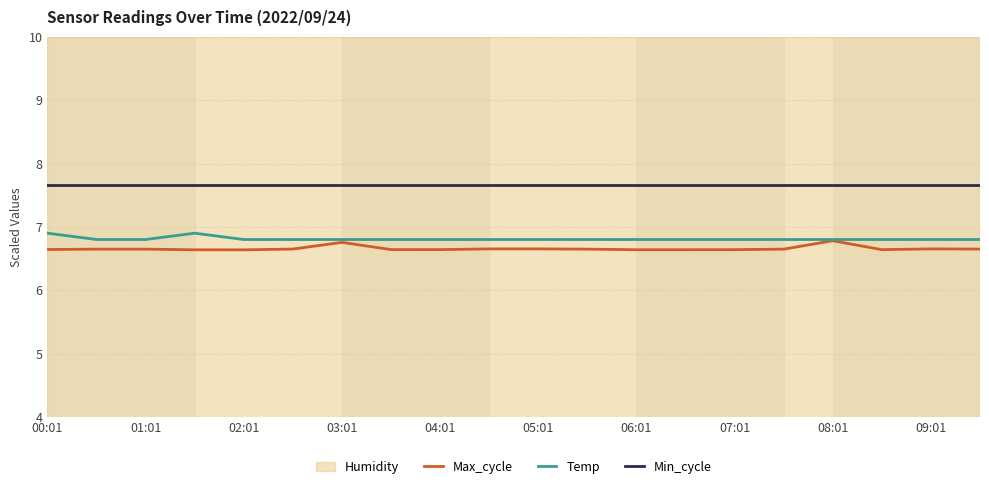

What is the average value of the Max_cycle series?

6.7